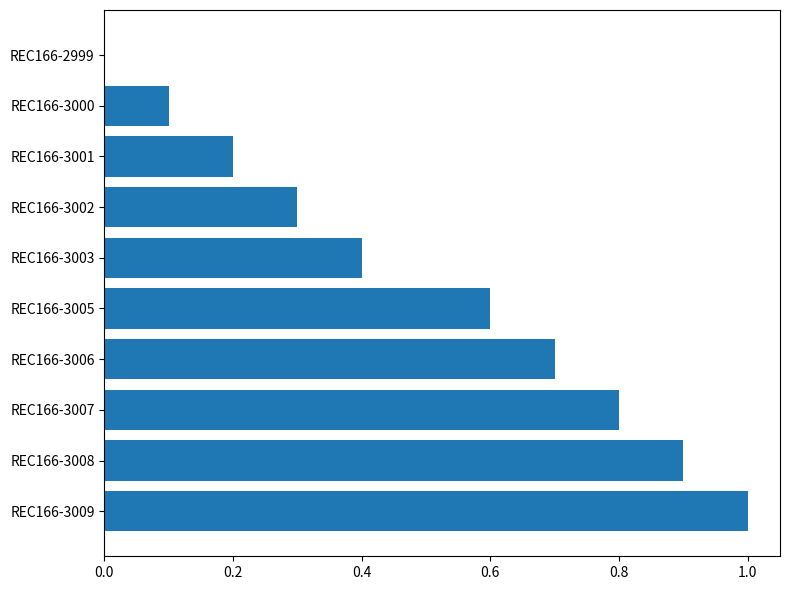

What is the sum of all values?

5.0